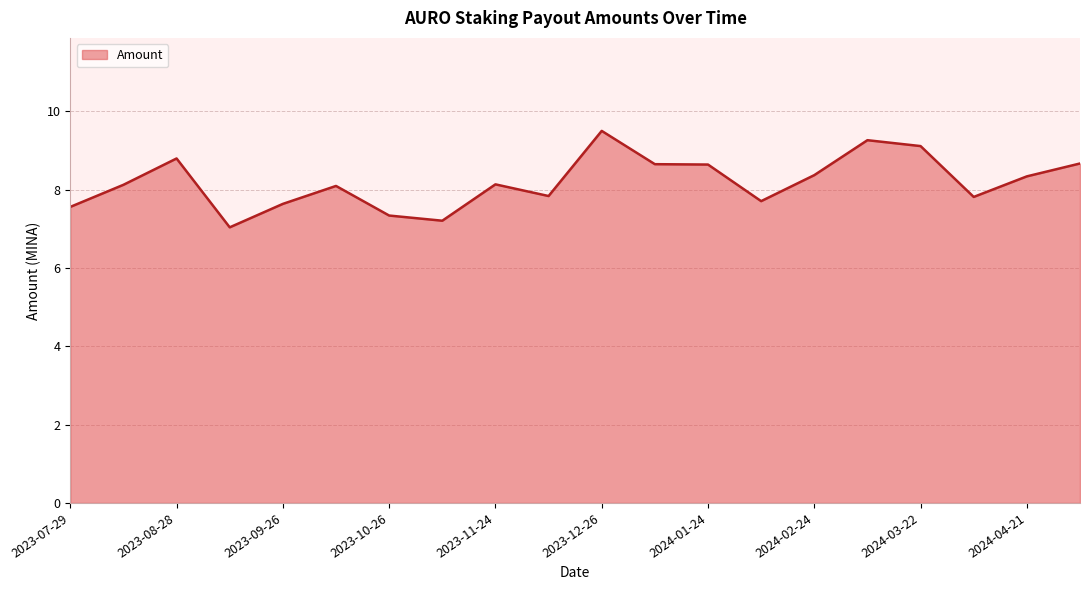

What is the smallest value displayed?

7.0